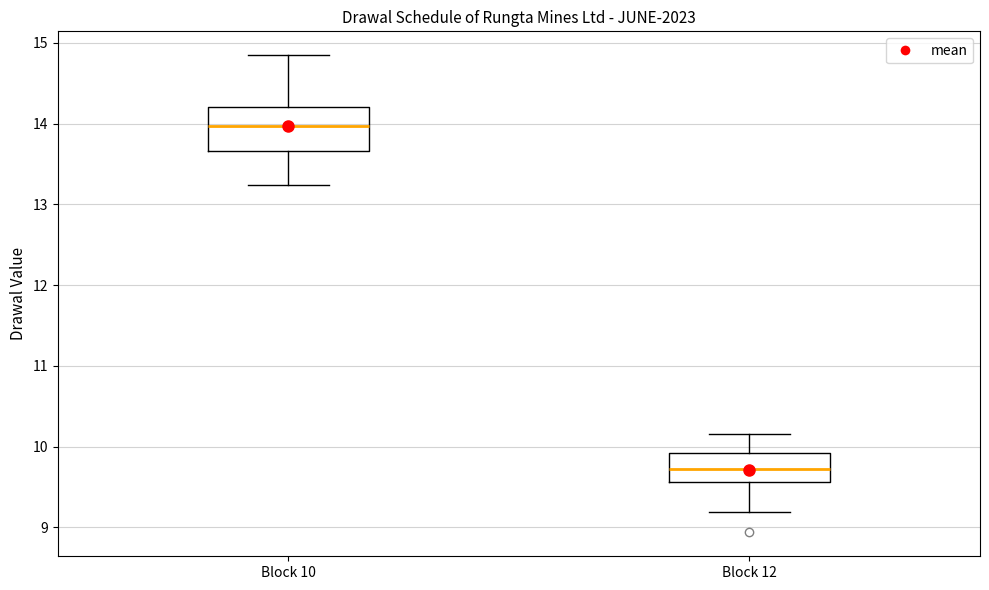

Which box's median line is the highest?

Block 10